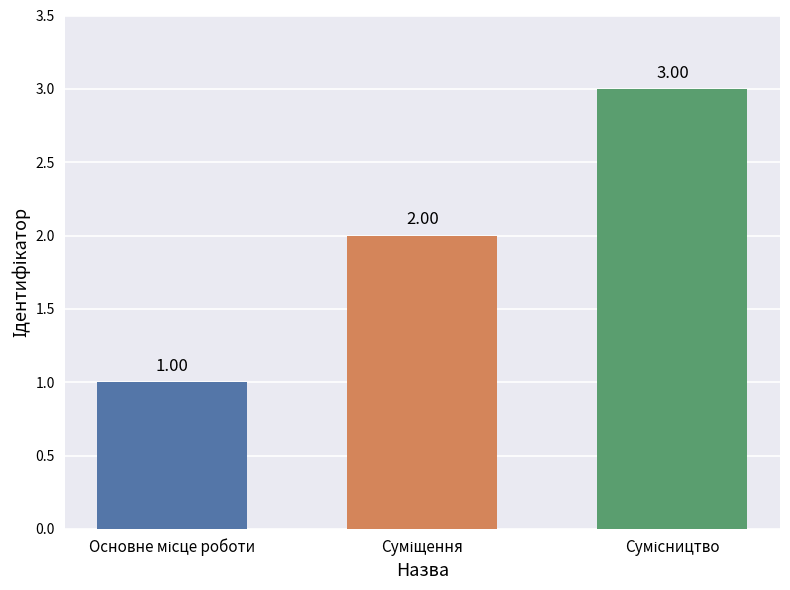

How many series are shown in this chart?

1